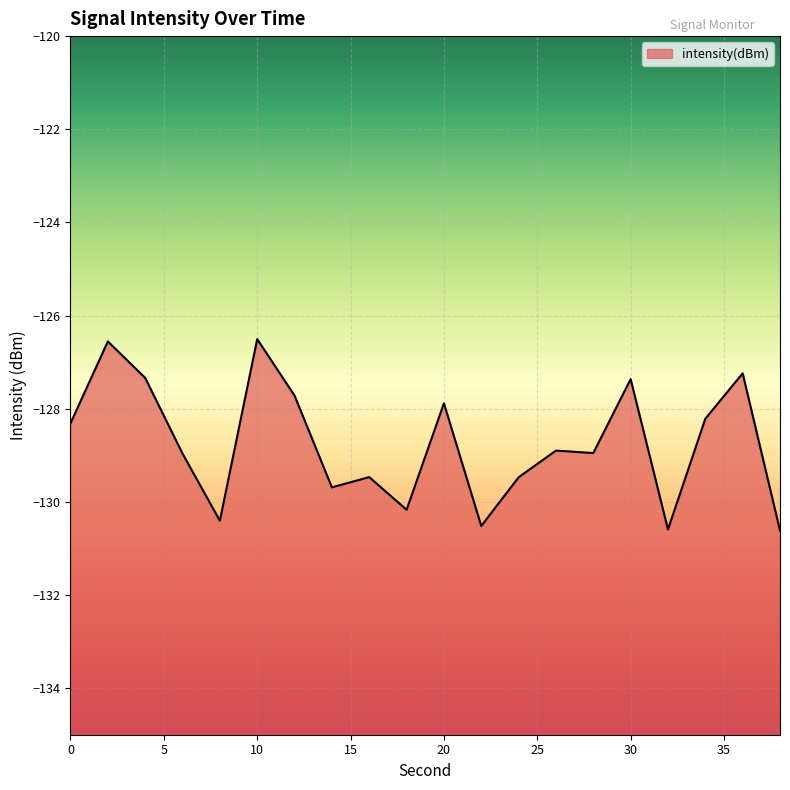

How many lines are shown in the chart?

1